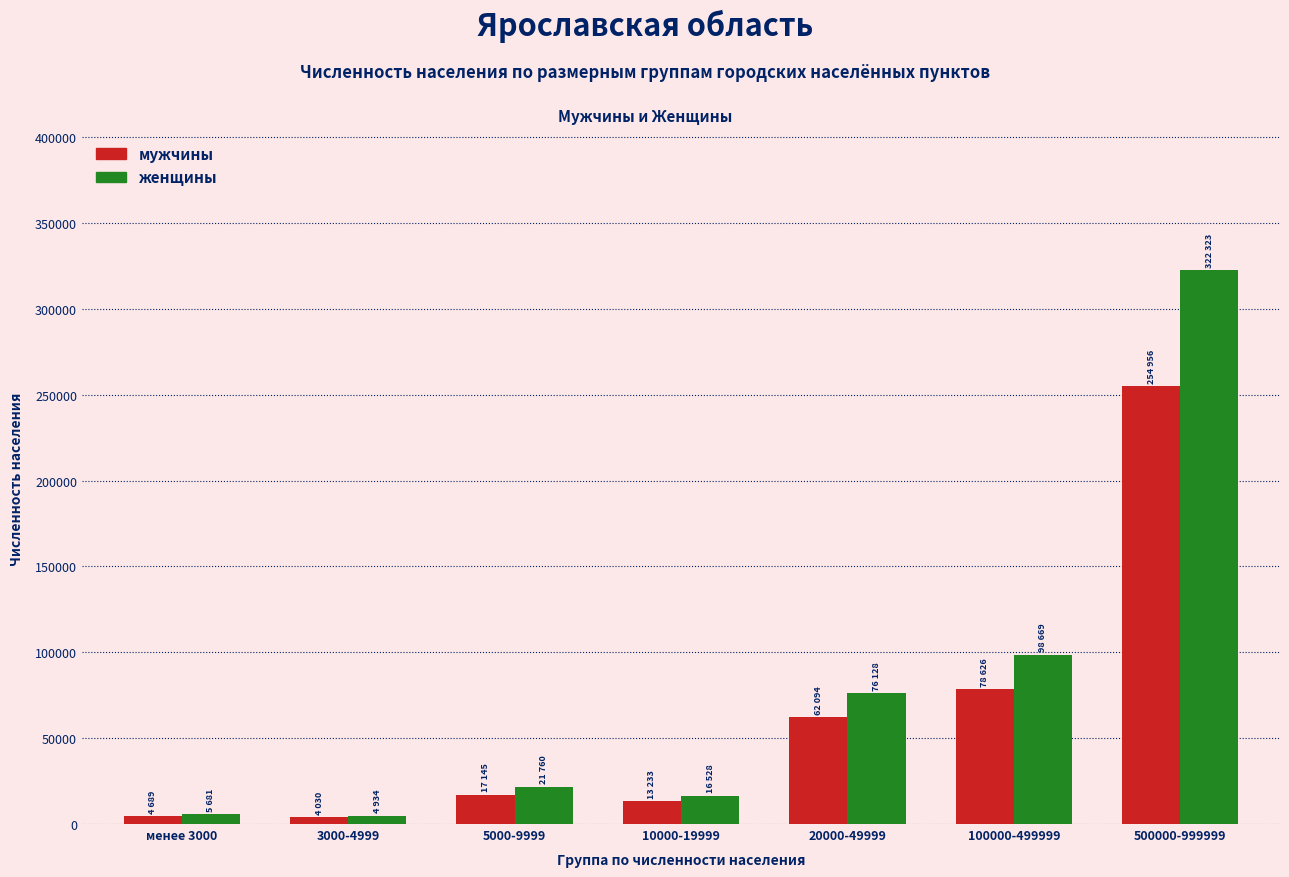

Which series has the largest range (max minus min)?

женщины